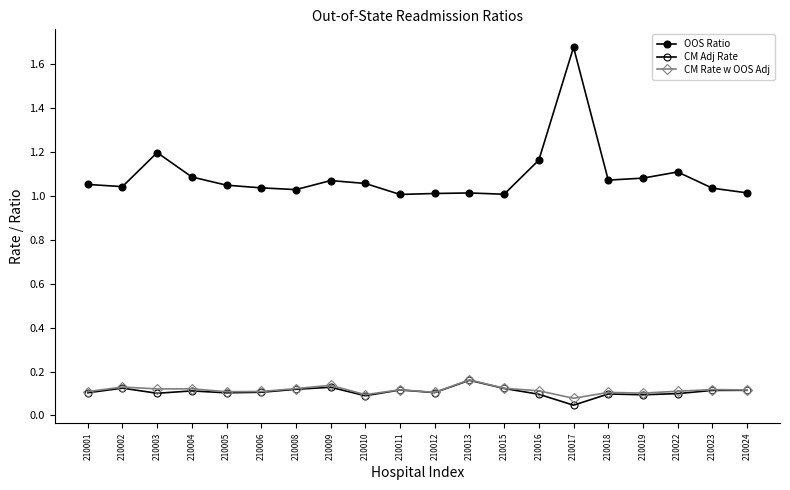

The value of CM Adj Rate at 210012 is 0.2. True or false?

False